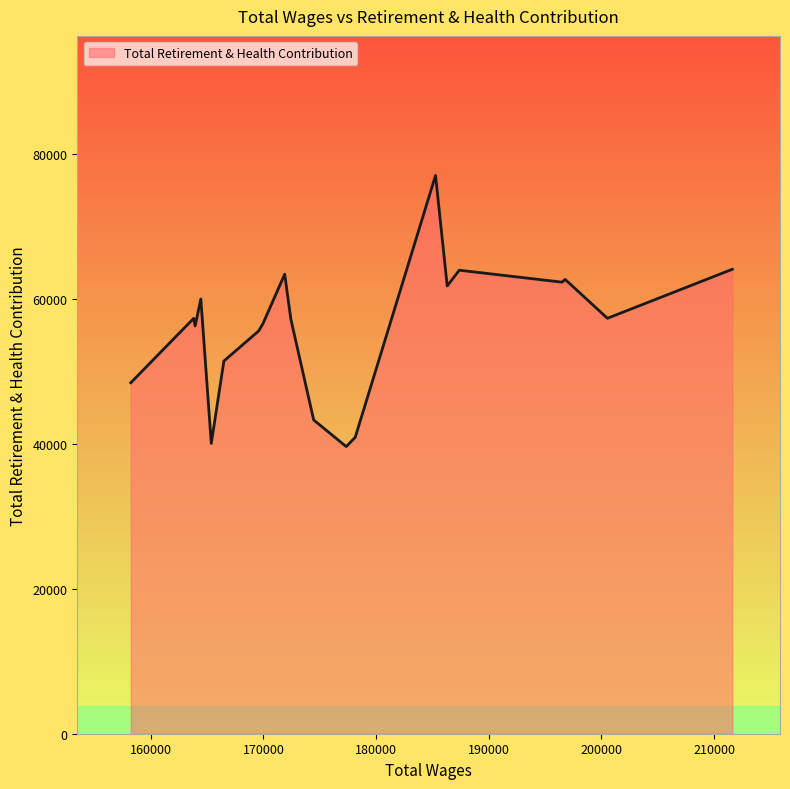

What is the greatest value displayed?

77034